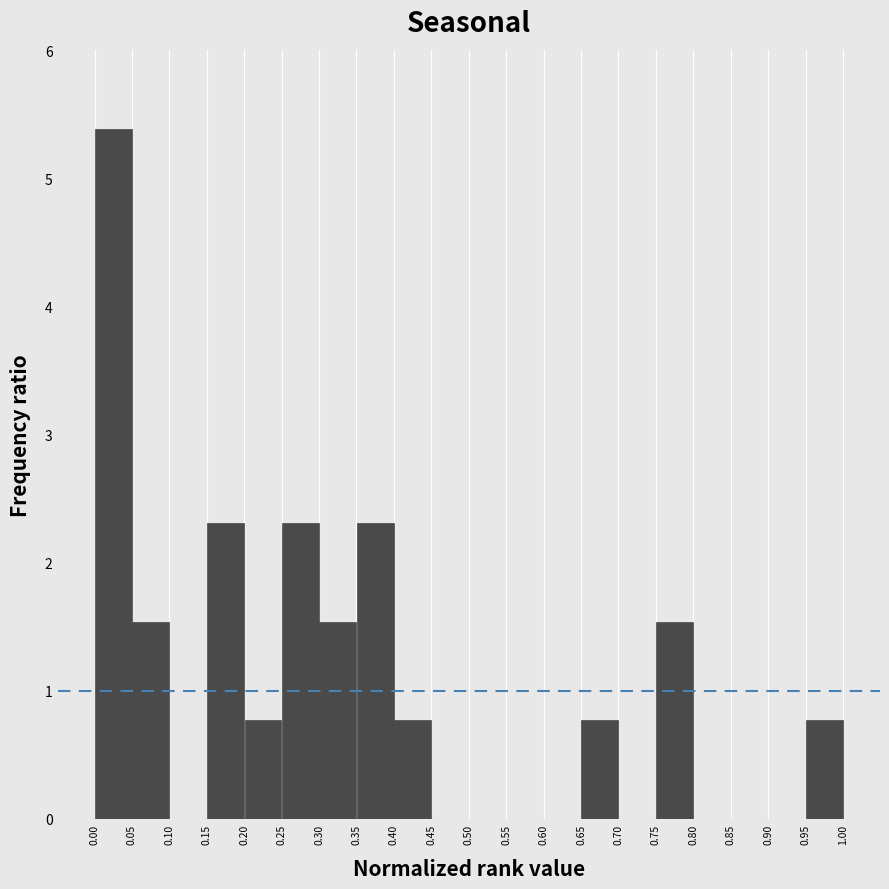

Reading left to right, list every bar in this chart as the range it spans on the x-axis followed by its height. The values are not printed on the chart, so give them approximately, as read against the axis.

0.00 to 0.05: 5.4
0.05 to 0.10: 1.5
0.10 to 0.15: 0
0.15 to 0.20: 2.3
0.20 to 0.25: 0.8
0.25 to 0.30: 2.3
0.30 to 0.35: 1.5
0.35 to 0.40: 2.3
0.40 to 0.45: 0.8
0.45 to 0.50: 0
0.50 to 0.55: 0
0.55 to 0.60: 0
0.60 to 0.65: 0
0.65 to 0.70: 0.8
0.70 to 0.75: 0
0.75 to 0.80: 1.5
0.80 to 0.85: 0
0.85 to 0.90: 0
0.90 to 0.95: 0
0.95 to 1.00: 0.8